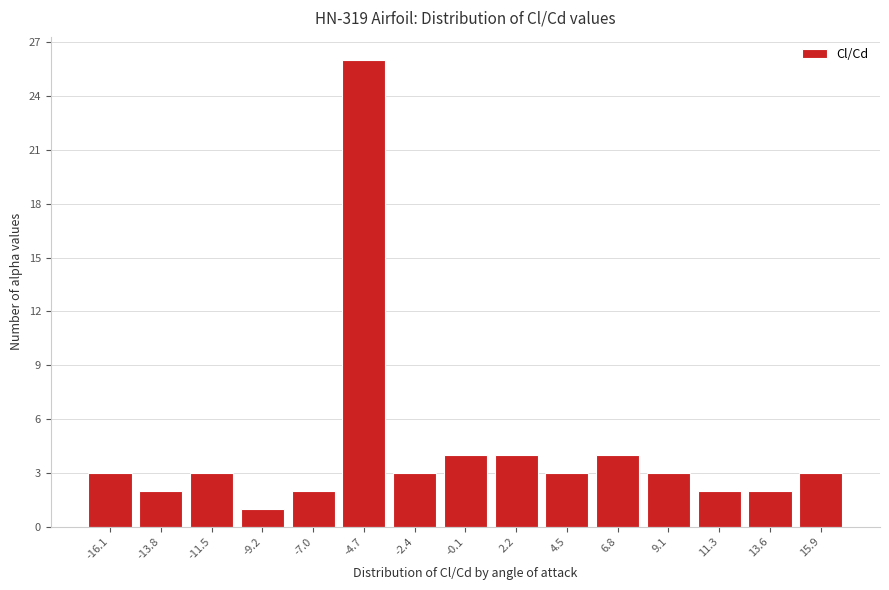

Reading right to left, transcribe all the data shown in this chart.

15.9=3	13.6=2	11.3=2	9.1=3	6.8=4	4.5=3	2.2=4	-0.1=4	-2.4=3	-4.7=26	-7.0=2	-9.2=1	-11.5=3	-13.8=2	-16.1=3